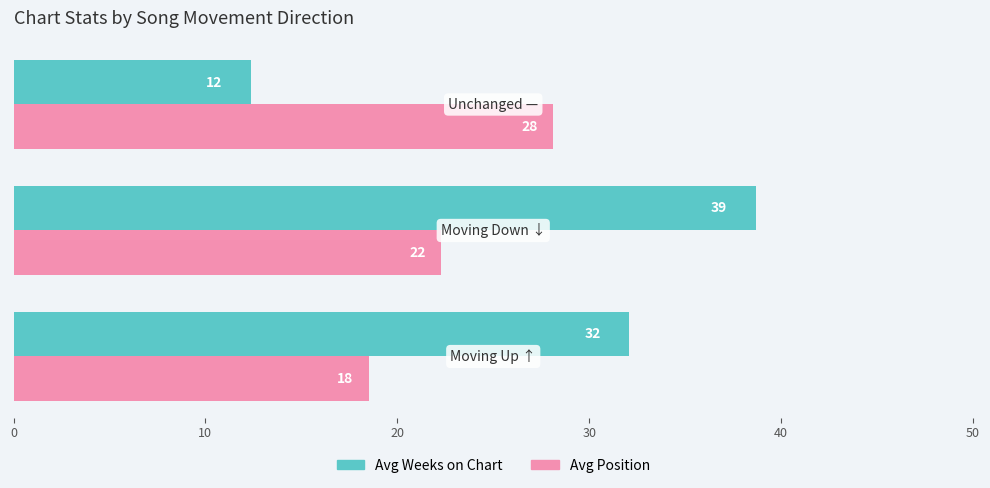

What are all the series names shown in the legend?

Avg Weeks on Chart, Avg Position